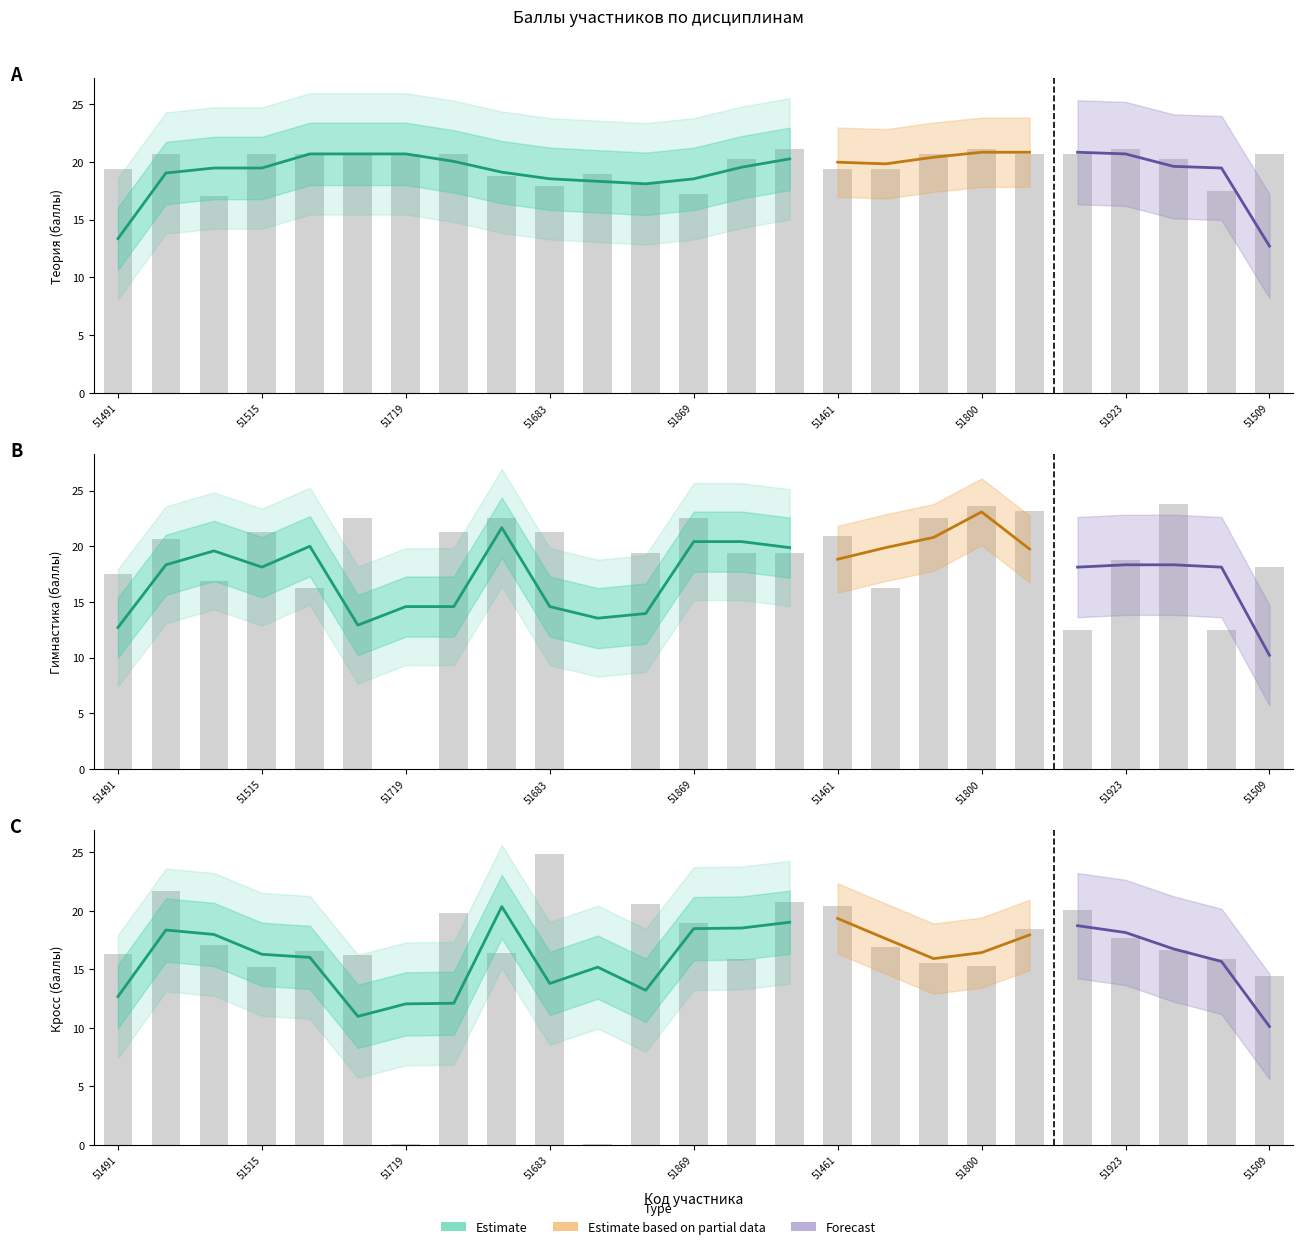

Rank the series by their maximum value, from lowest to highest.

Теория баллы, Гимнастика баллы, Кросс баллы